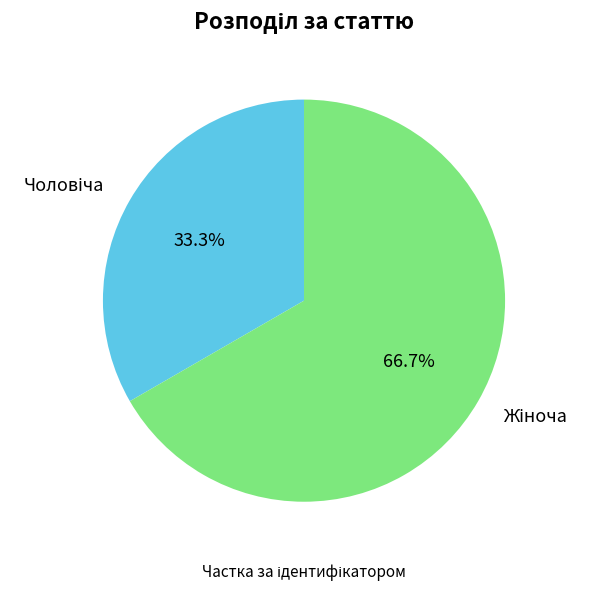

Does any single category account for the majority?

Yes